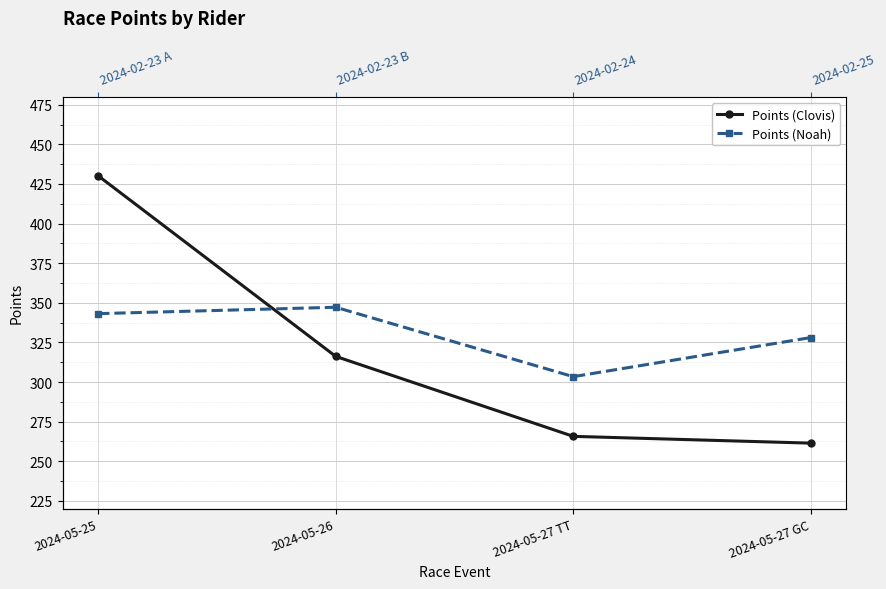

Between 2024-05-25 and 2024-05-27 GC, which is larger?

2024-05-25